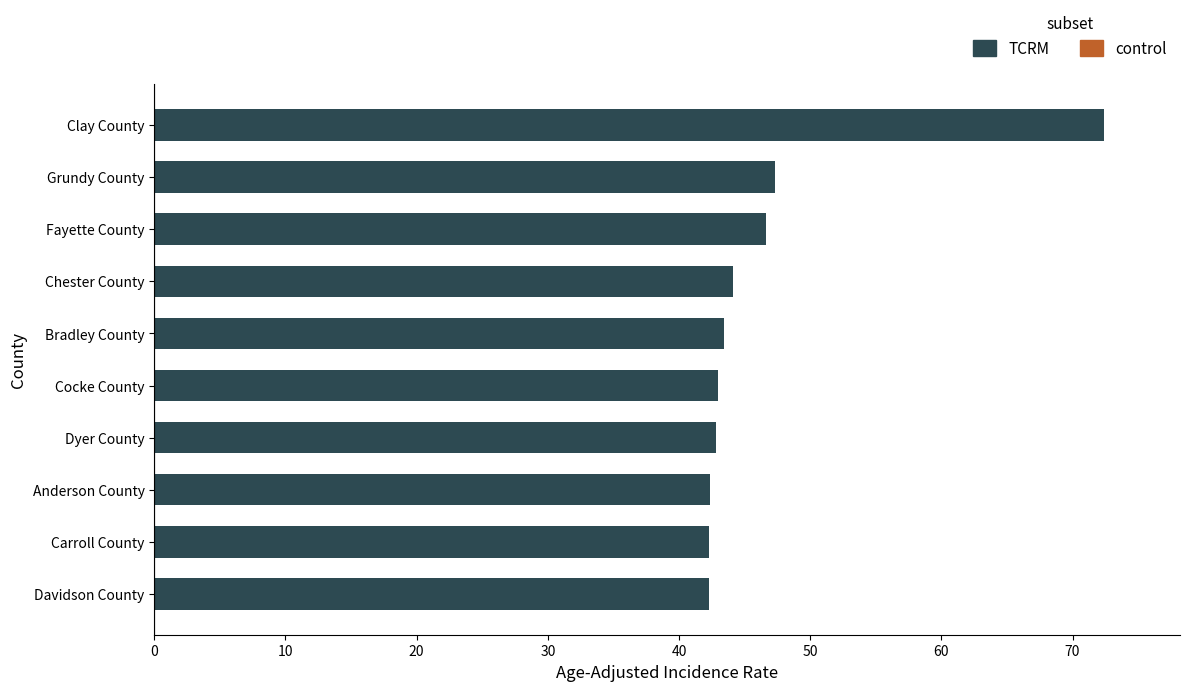

Does the chart contain any negative values?

No